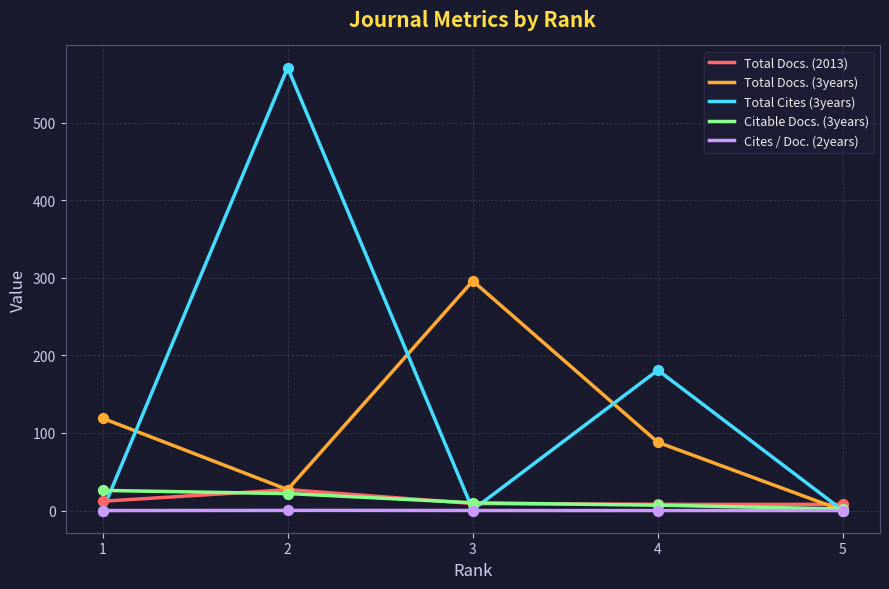

What is the total value across all series at 4?

284.0